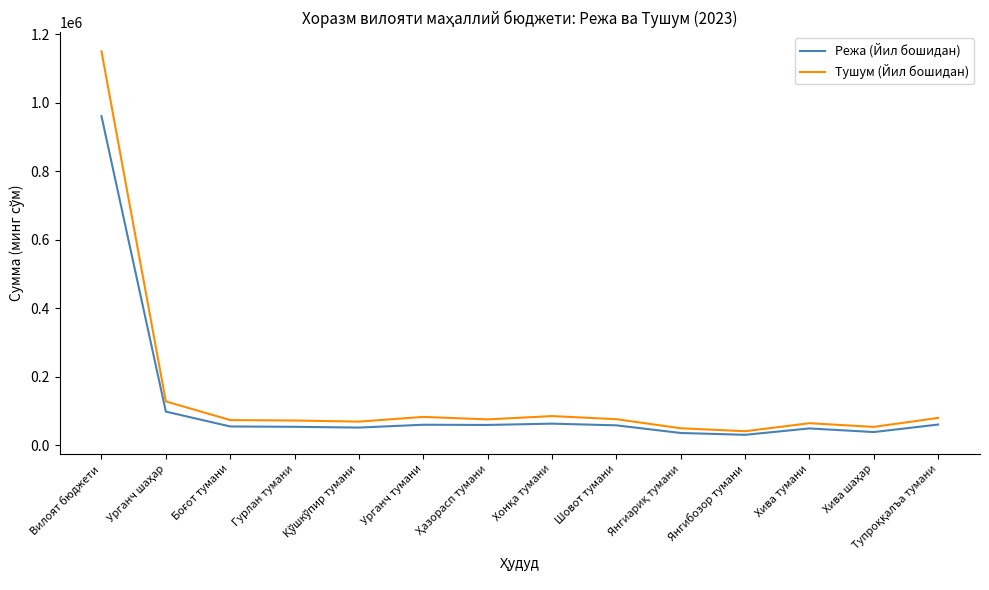

The value of Режа (Йил бошидан) at Вилоят бюджети is 433507.9. True or false?

False